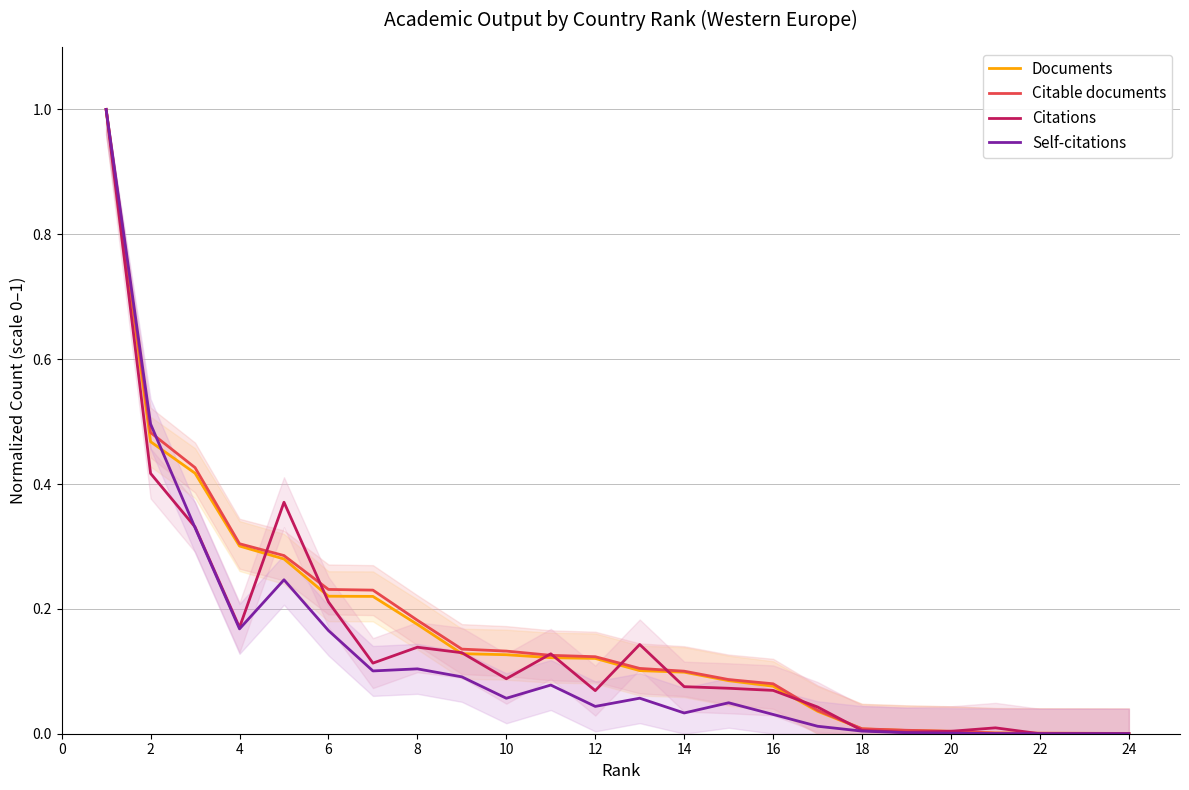

After their last crossing, which series has the higher values: Citable documents or Self-citations?

Citable documents